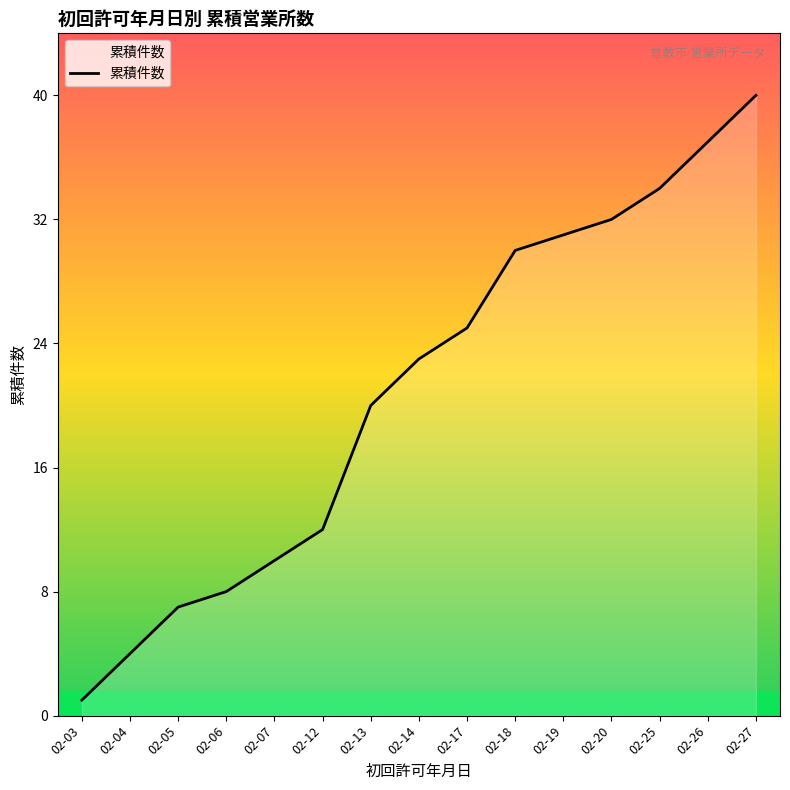

What is the sum of all values?

314